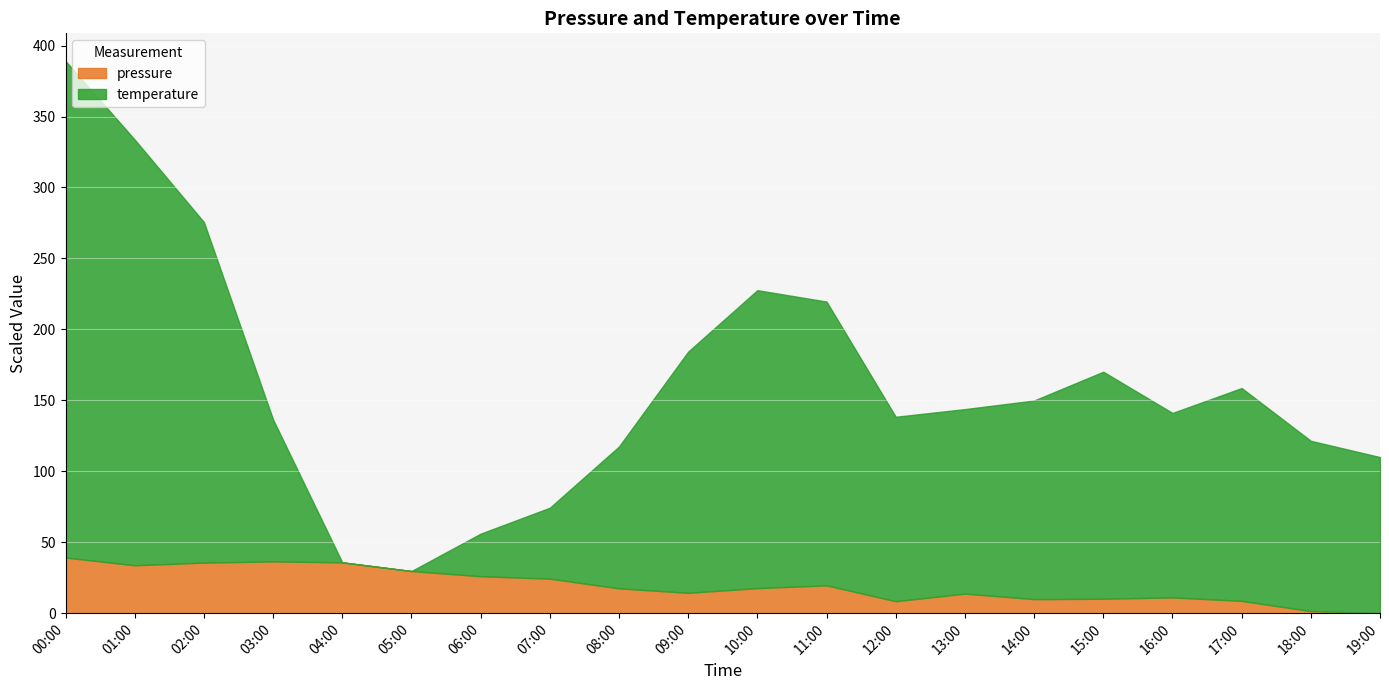

What is the value of the temperature point at the 19th from the left?

121.5